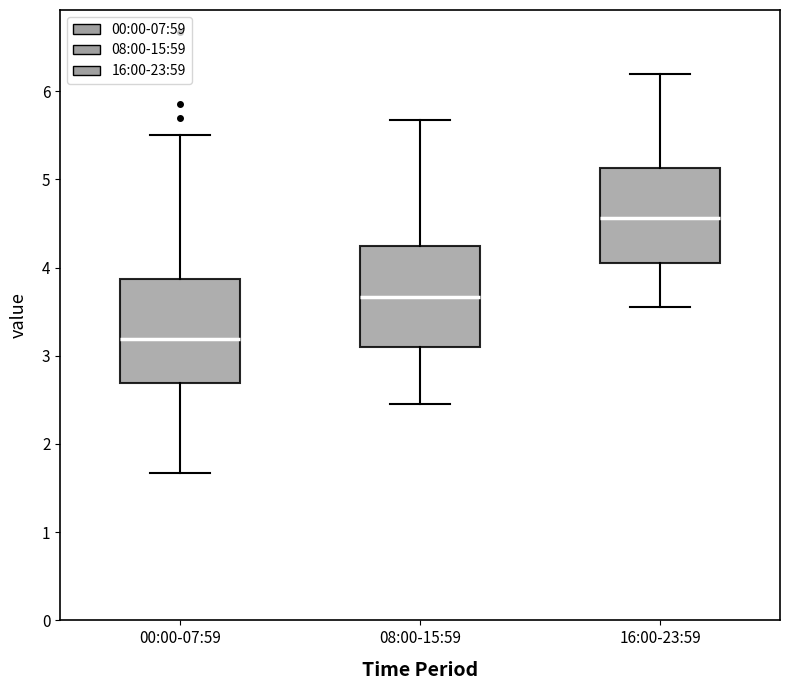

Where is the upper edge of the box for 16:00-23:59 on the y-axis? The values are not printed on the chart, so give them approximately, as read against the axis.

5.1